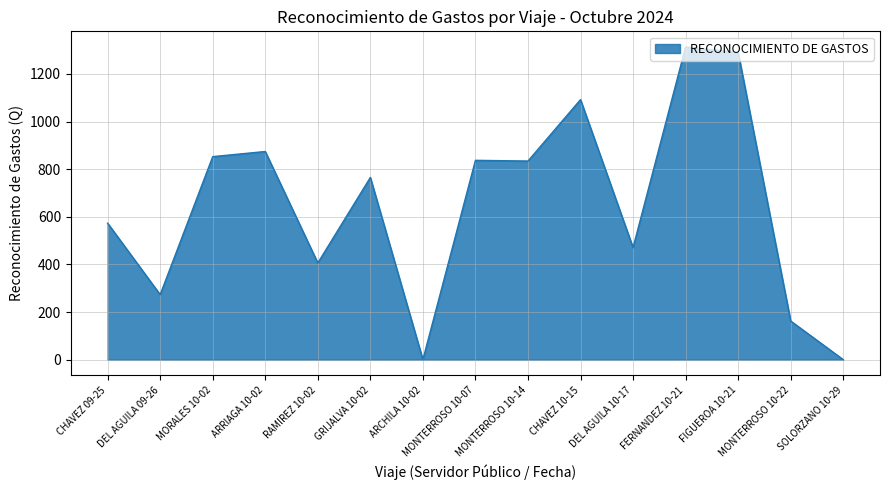

The value at ARRIAGA 10-02 is 874.0. True or false?

True